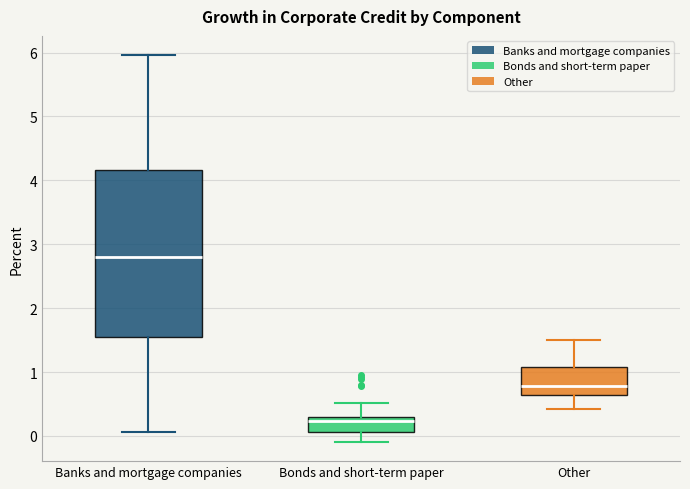

Which box has the highest median line?

Banks and mortgage companies